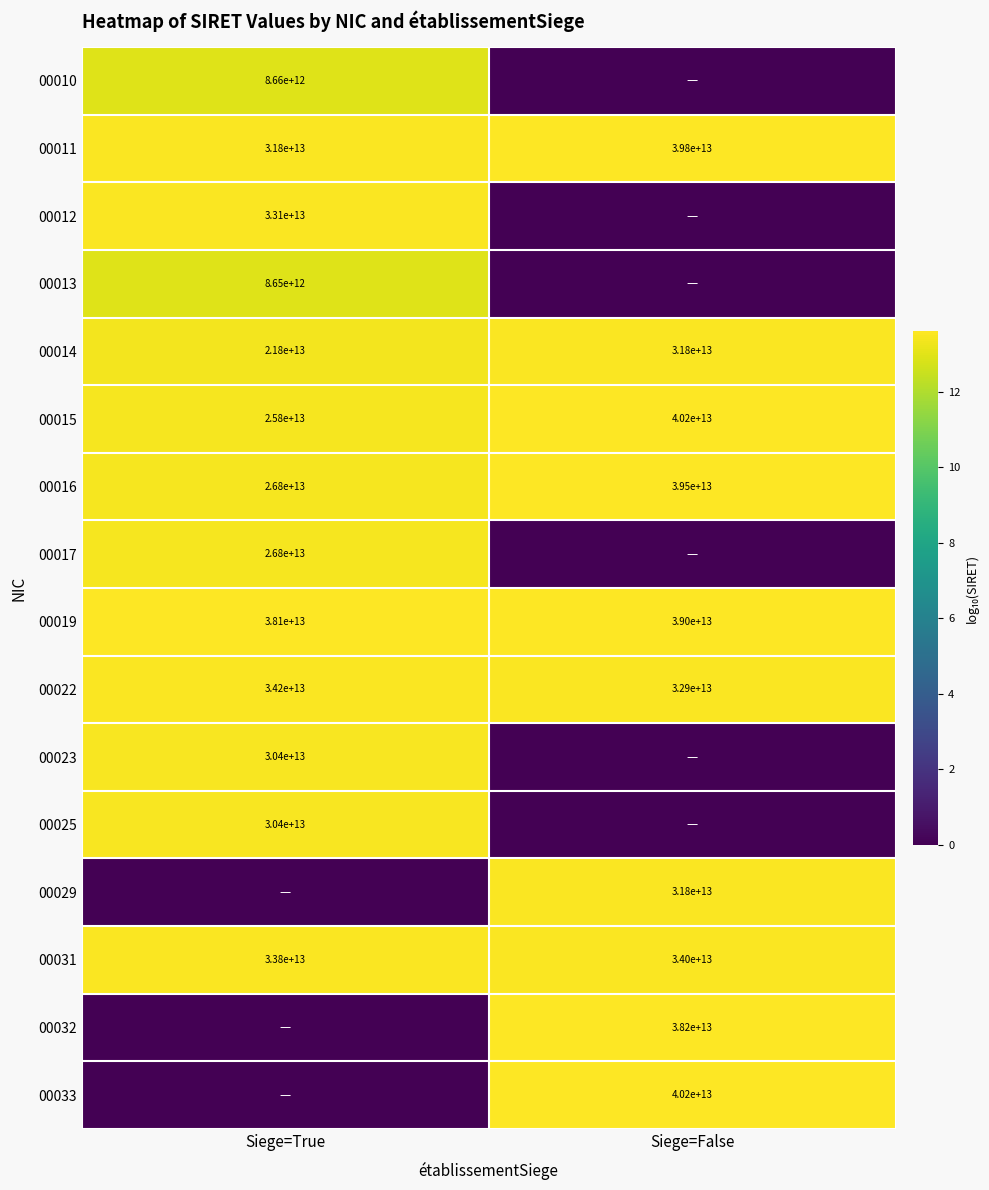

Is the value of 00031 at Siege=True greater than the value of 00033 at Siege=False?

No